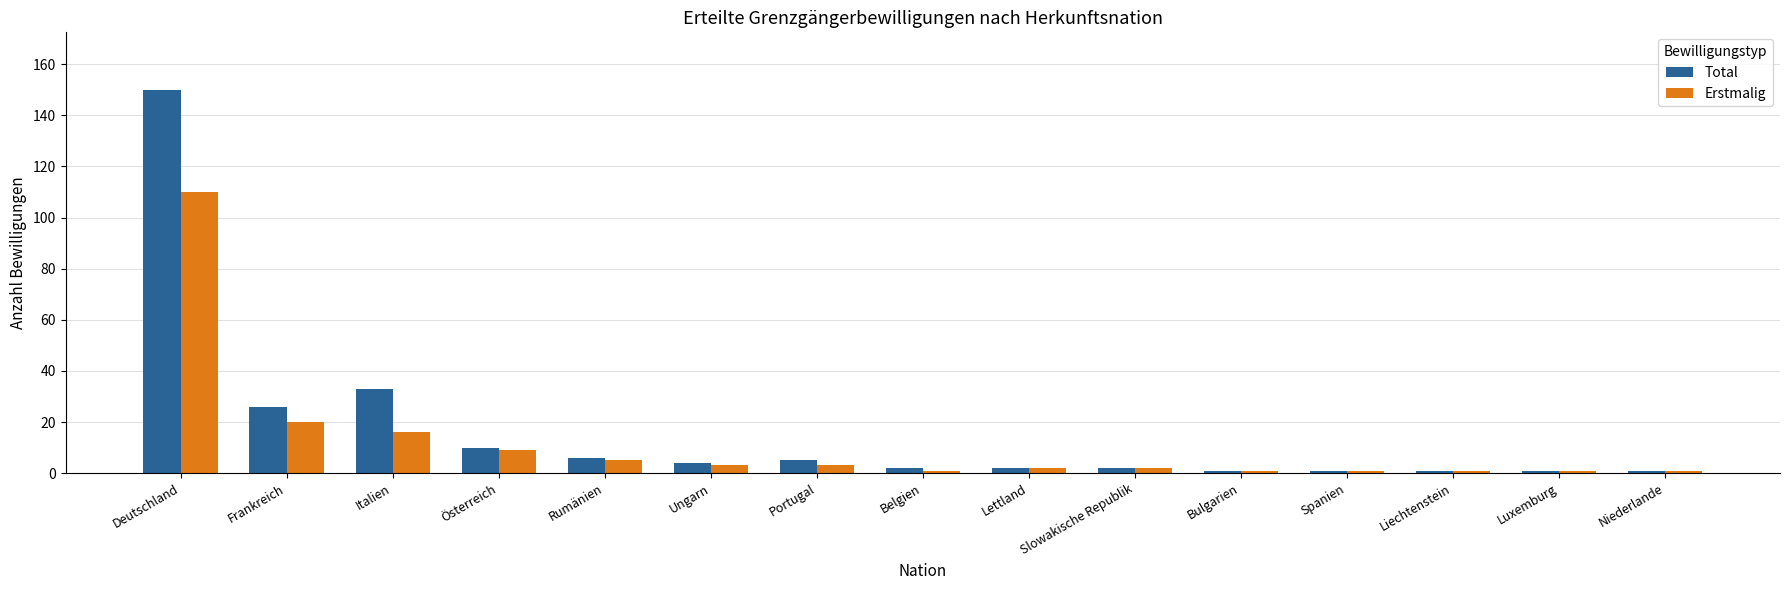

What position from the right is Italien?

13